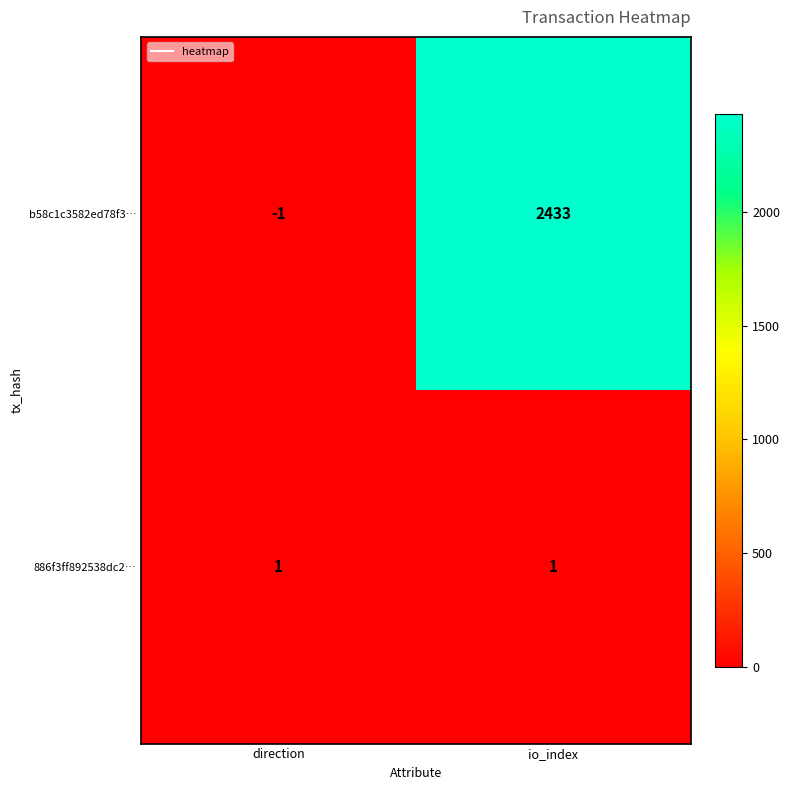

The value of b58c1c3582ed78f3… at io_index is 2433. True or false?

True